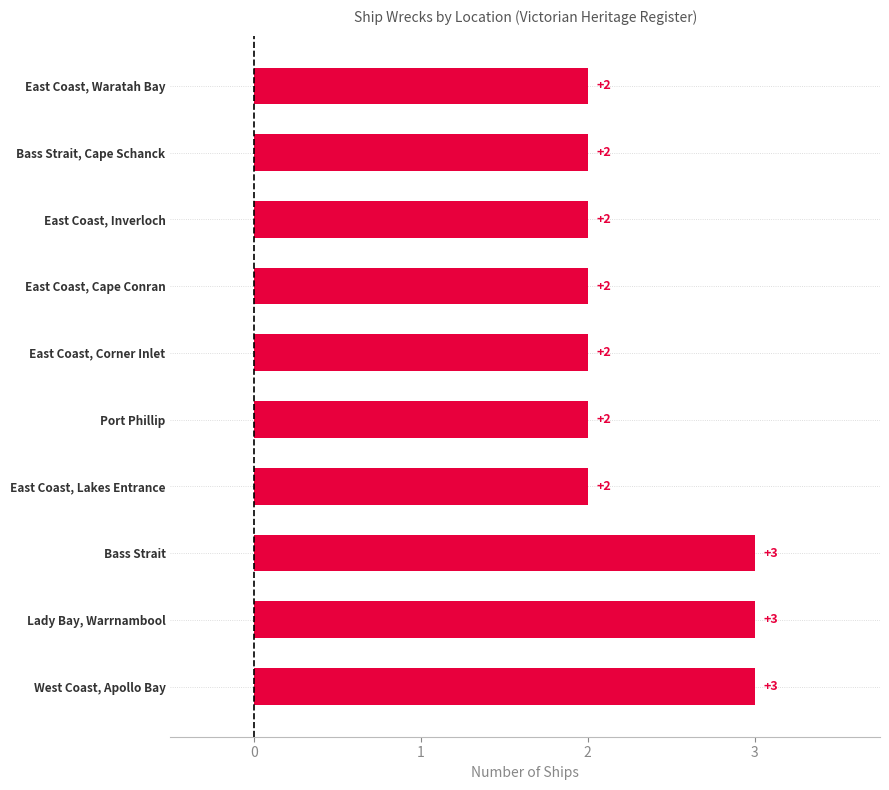

What is the greatest value displayed?

3